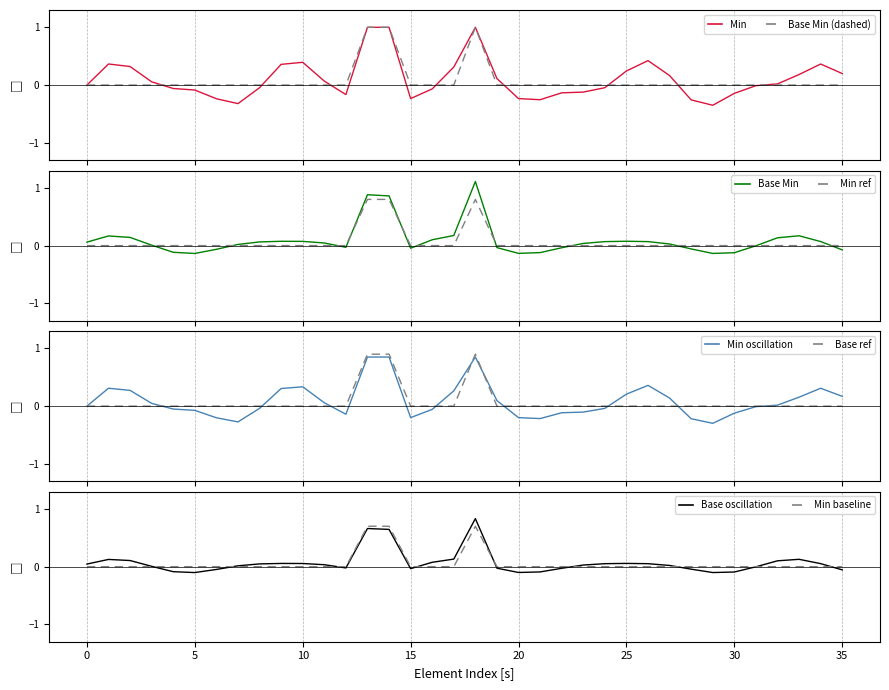

Is it true that Min baseline equals 0.0 at 25?

True